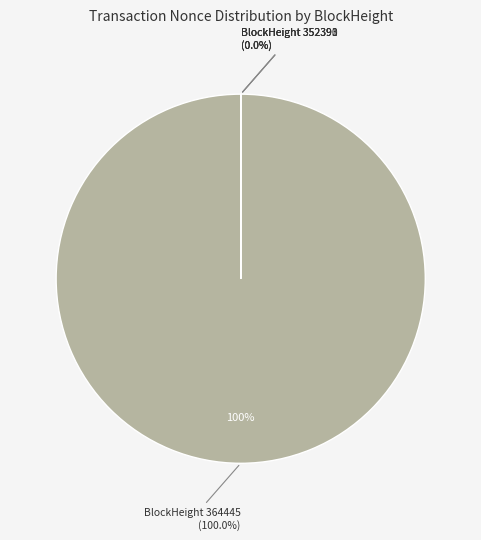

What is the smallest slice in the pie chart?

352393